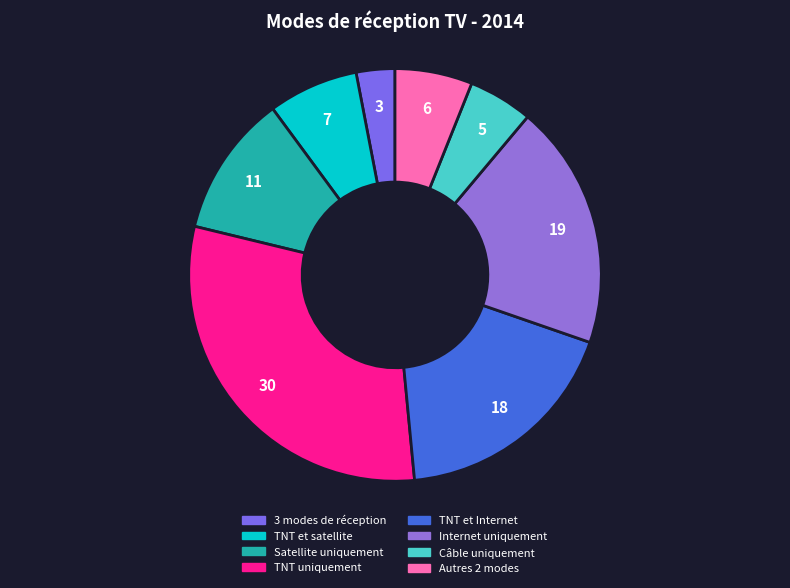

True or false: TNT et Internet accounts for 29% of the total.

False